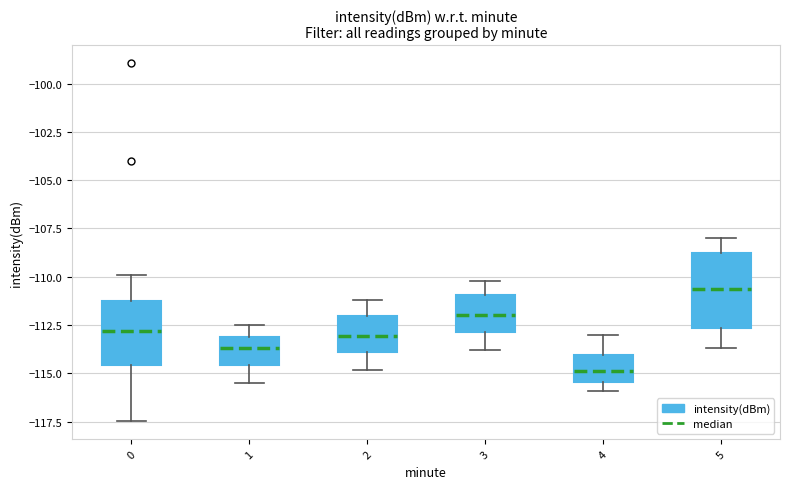

Comparing the boxes themselves (not the whiskers), which one is the tallest?

5